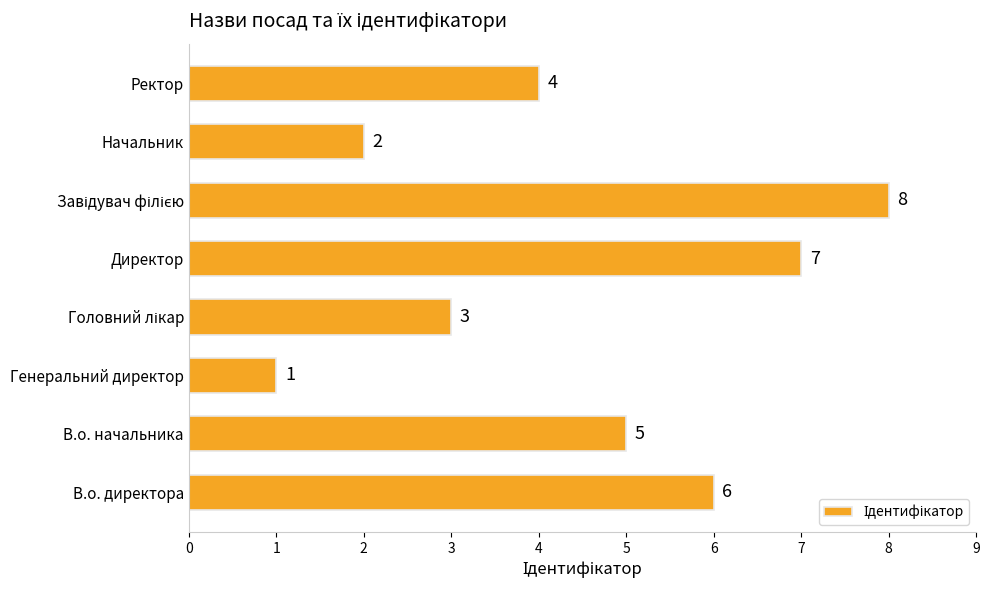

Which category has the lowest value across all series?

Генеральний директор